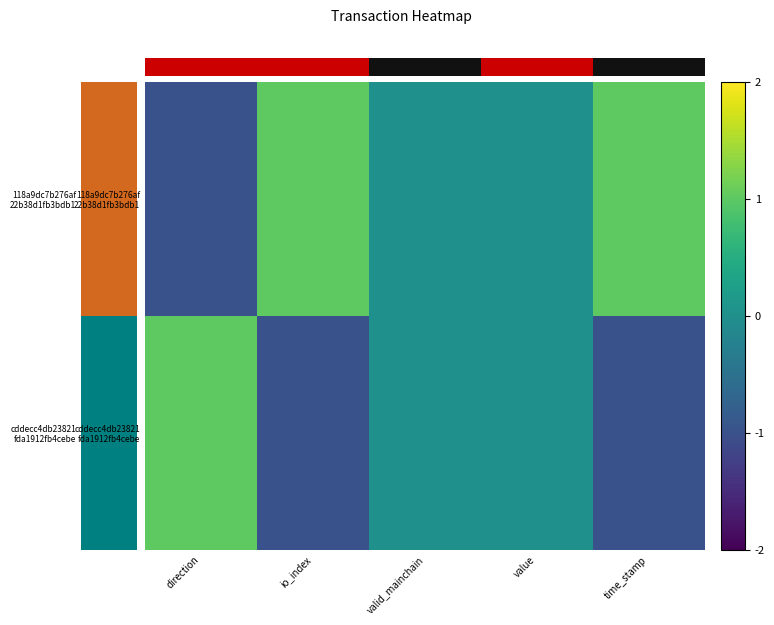

Which has a higher value, io_index or value?

io_index